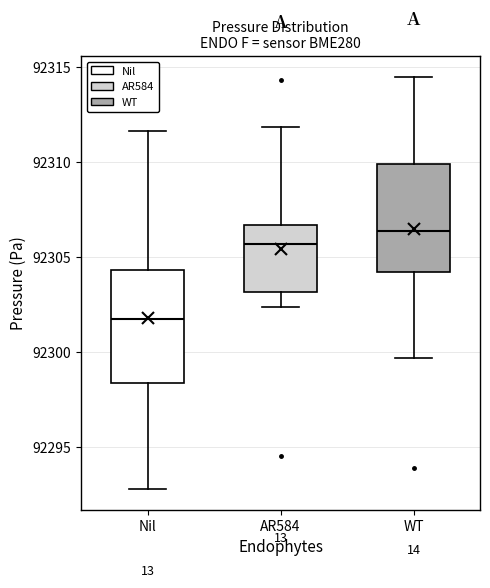

Which box has the lowest median line?

Nil